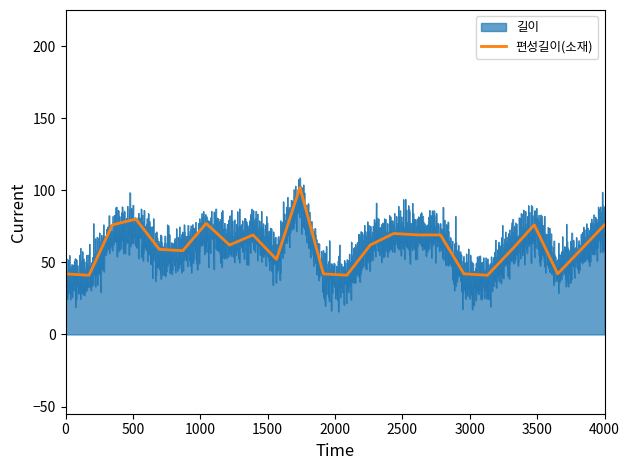

List the series in order of their overall mean, lowest first.

길이, 편성길이(소재)